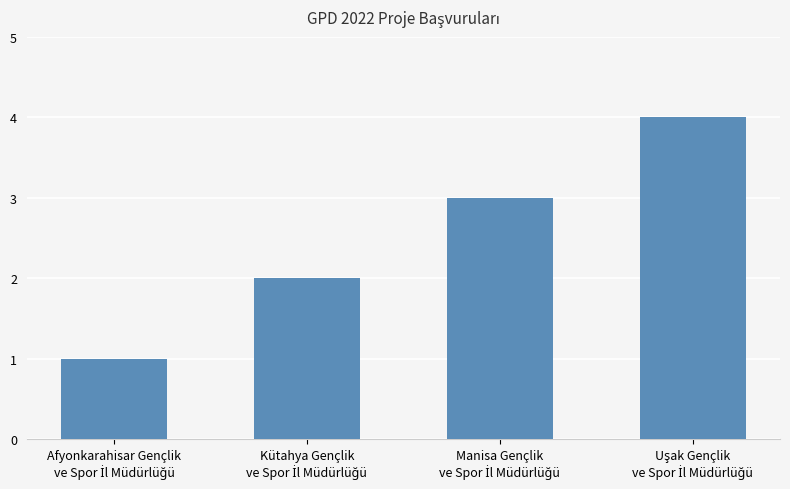

What is the maximum value shown in the chart?

4